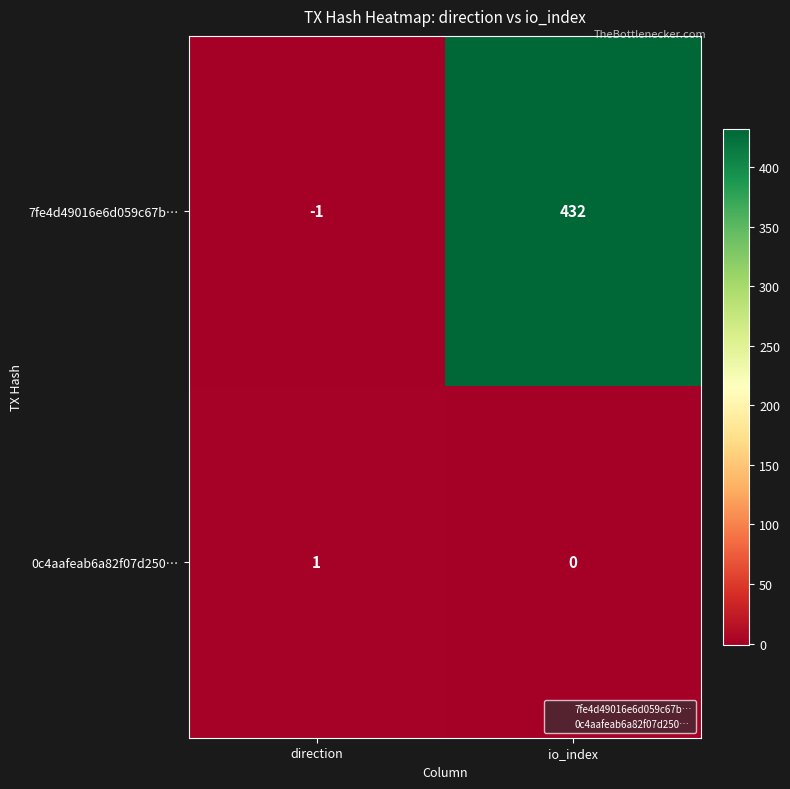

What is the difference between the 7fe4d49016e6d059c67b… values at io_index and direction?

433